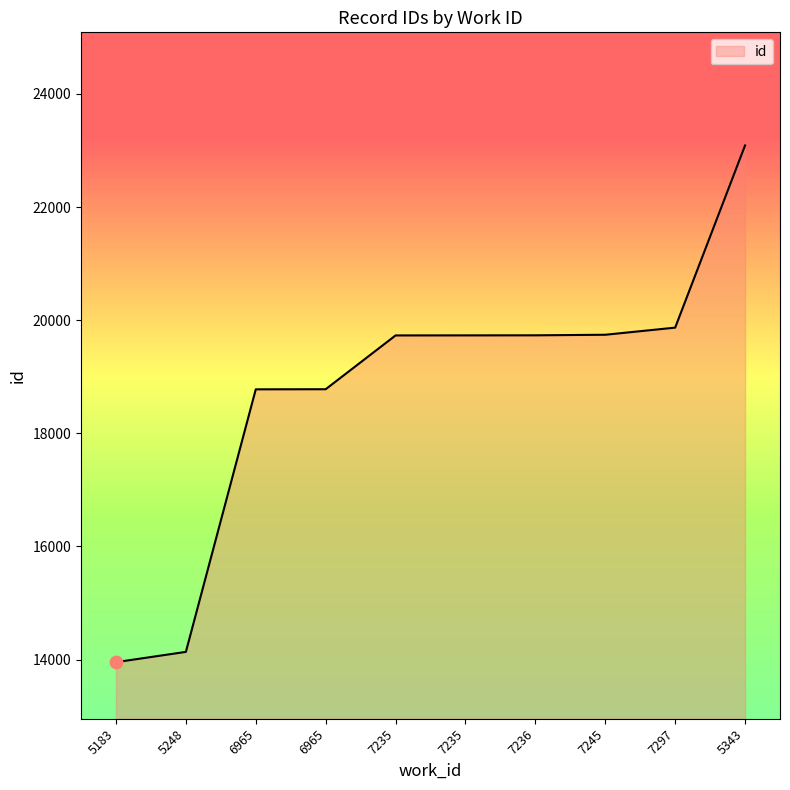

What is the change in value from 7245 to 5343?

+3347